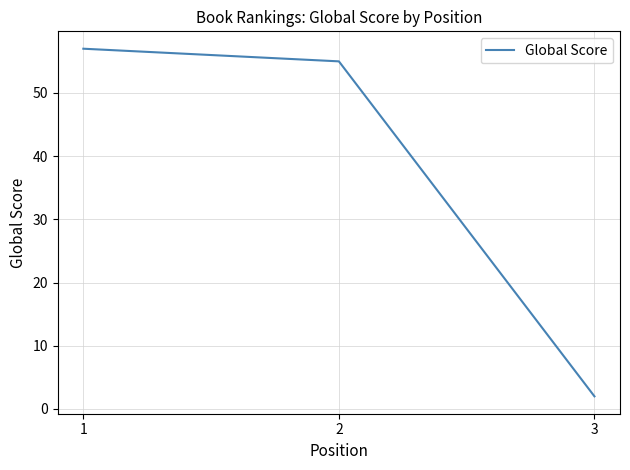

The chart shows a value of 34 at 2. True or false?

False